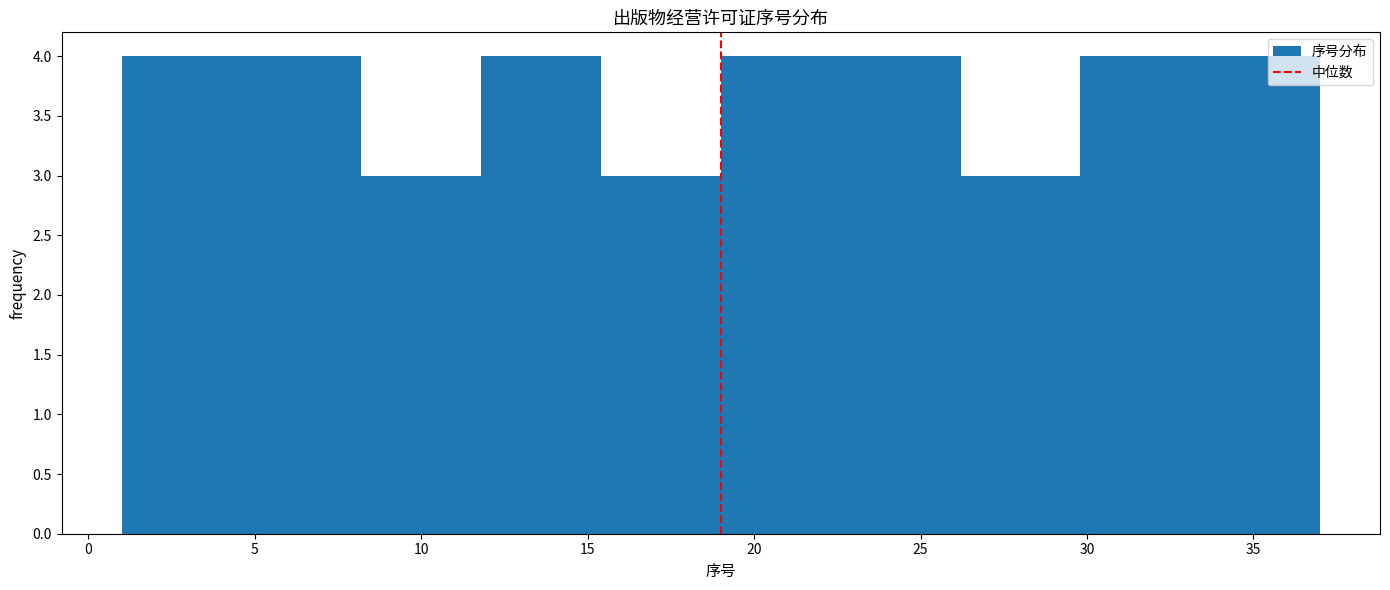

Reading left to right, transcribe this chart: for each bar, give the range it covers on the x-axis and its height. Neither the bar edges nor the heights are printed on the chart, so give them approximately, as read against the axes.

1.0 to 4.6: 4
4.6 to 8.2: 4
8.2 to 11.8: 3
11.8 to 15.4: 4
15.4 to 19.0: 3
19.0 to 22.6: 4
22.6 to 26.2: 4
26.2 to 29.8: 3
29.8 to 33.4: 4
33.4 to 37.0: 4